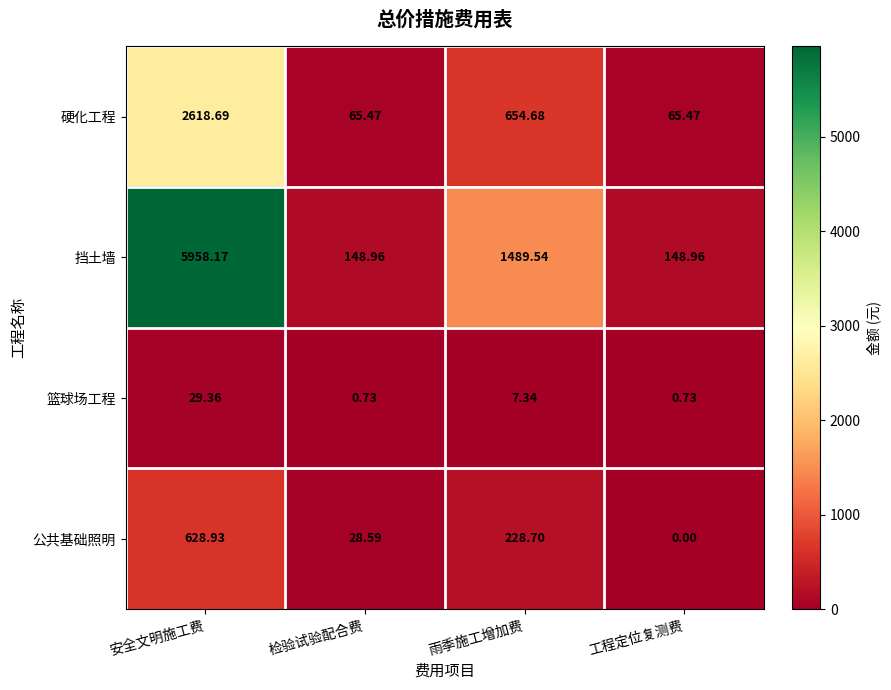

At which label does 篮球场工程 first exceed 7?

安全文明施工费